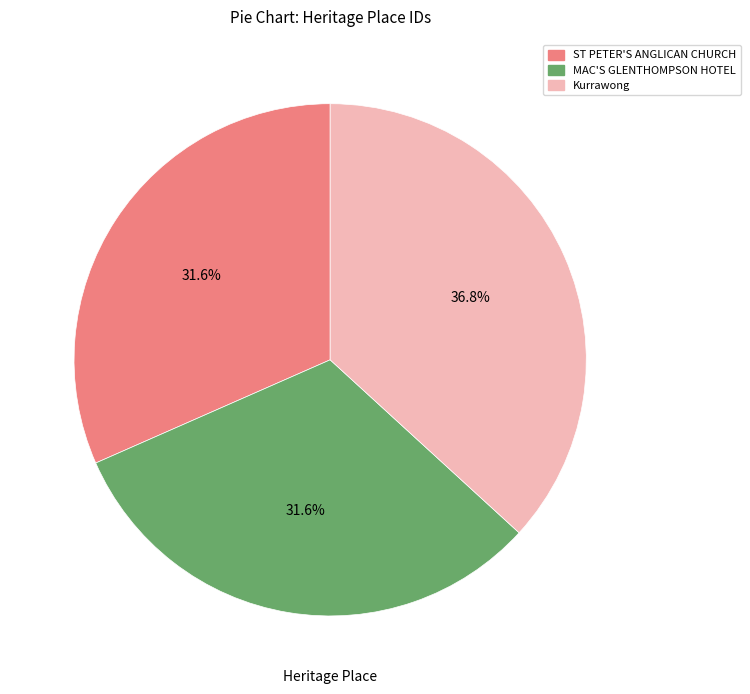

Is there any slice that represents more than half of the pie?

No